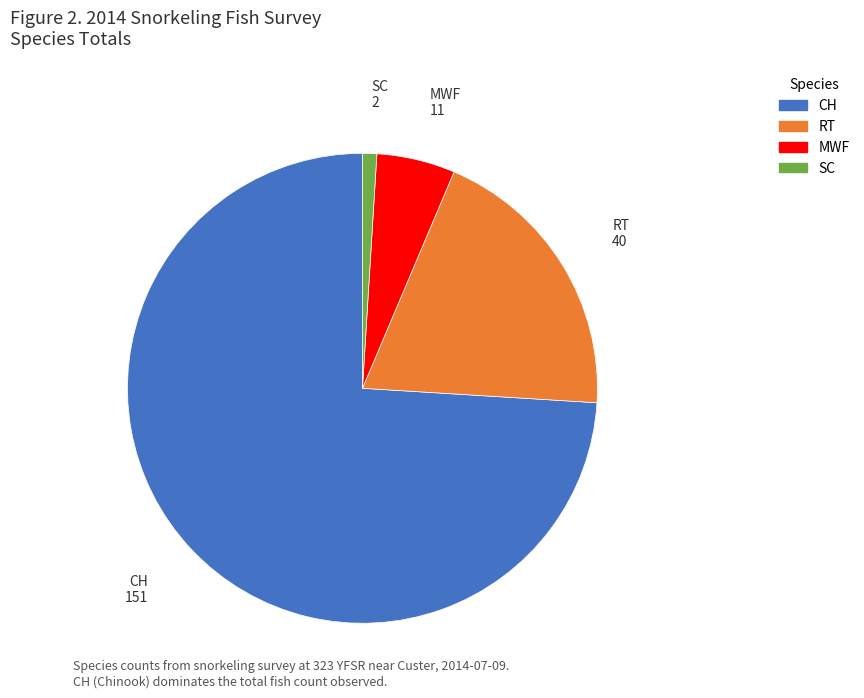

What is the ratio of the value at SC to the value at MWF?

0.2